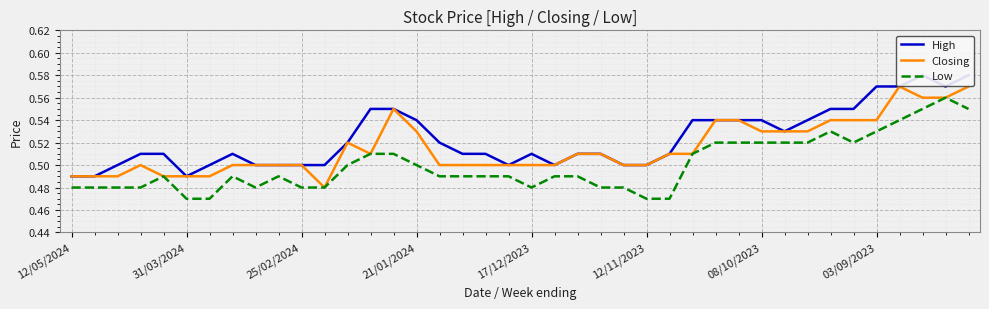

What is the maximum value shown in the chart?

0.6